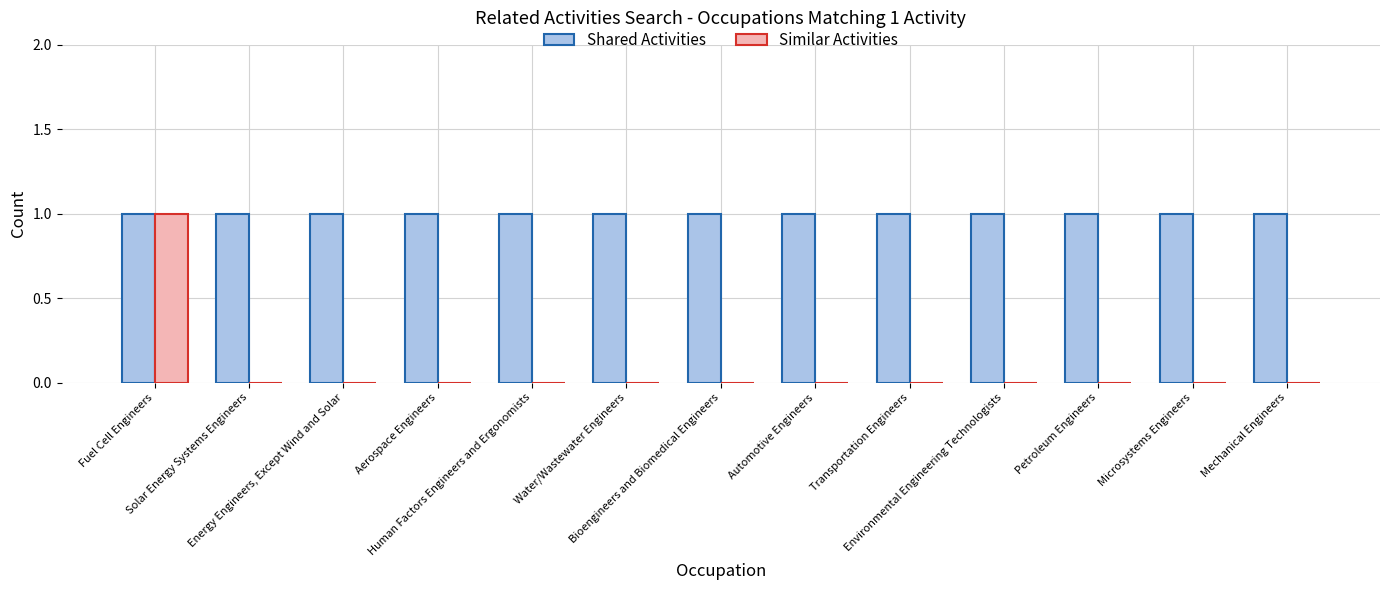

How many groups of bars are there?

13